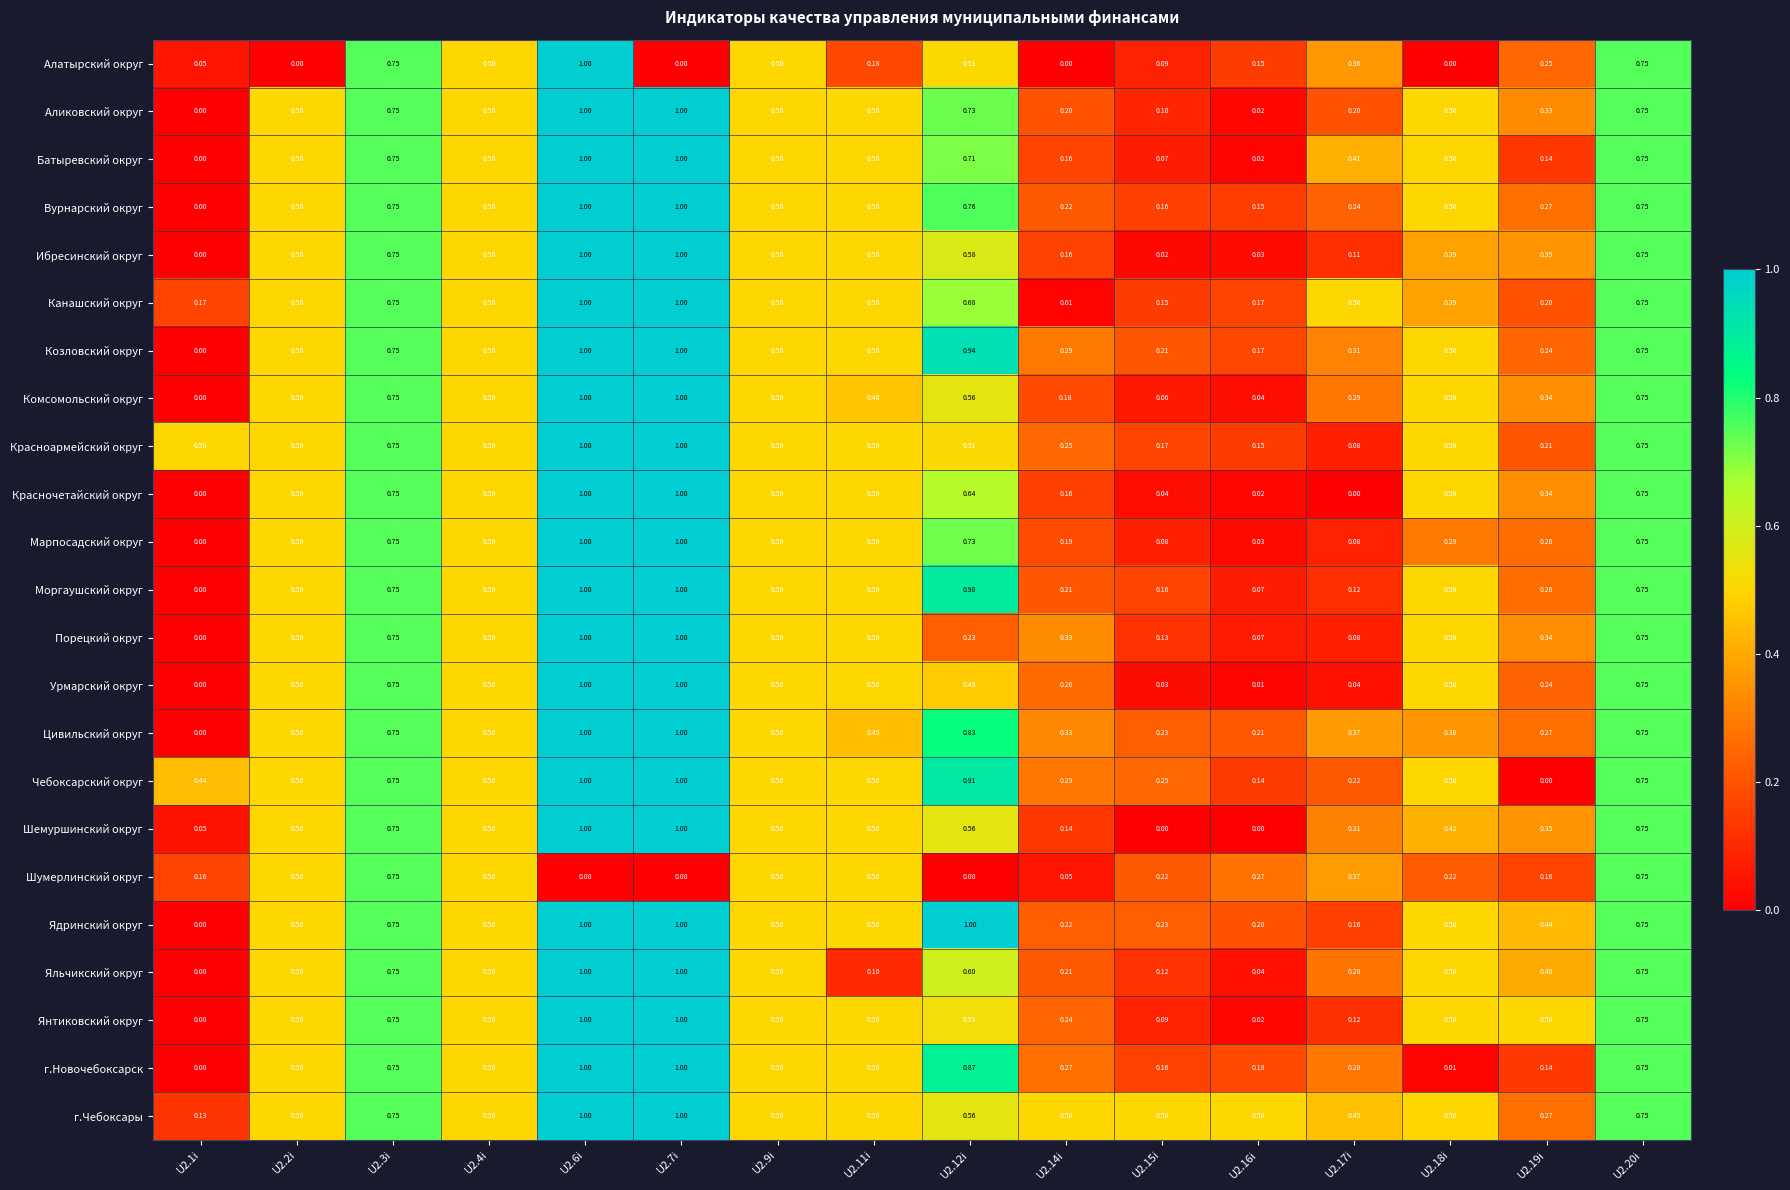

Is the value of Порецкий округ at U2.17i greater than the value of г.Новочебоксарск at U2.9i?

No